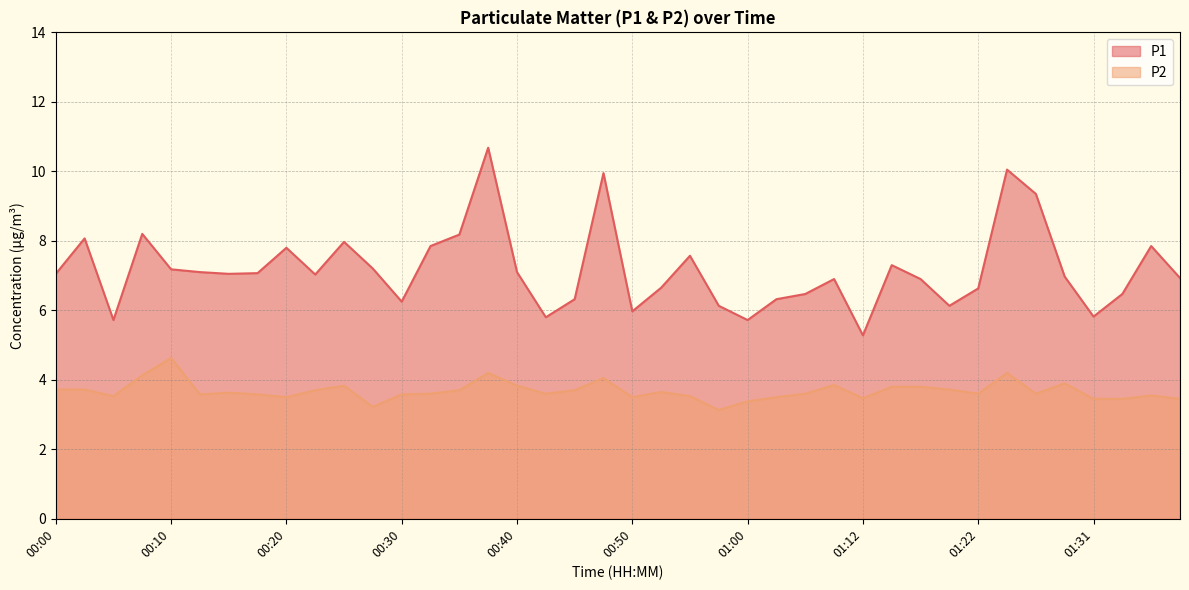

What is the label of the 11th point from the left?

00:25